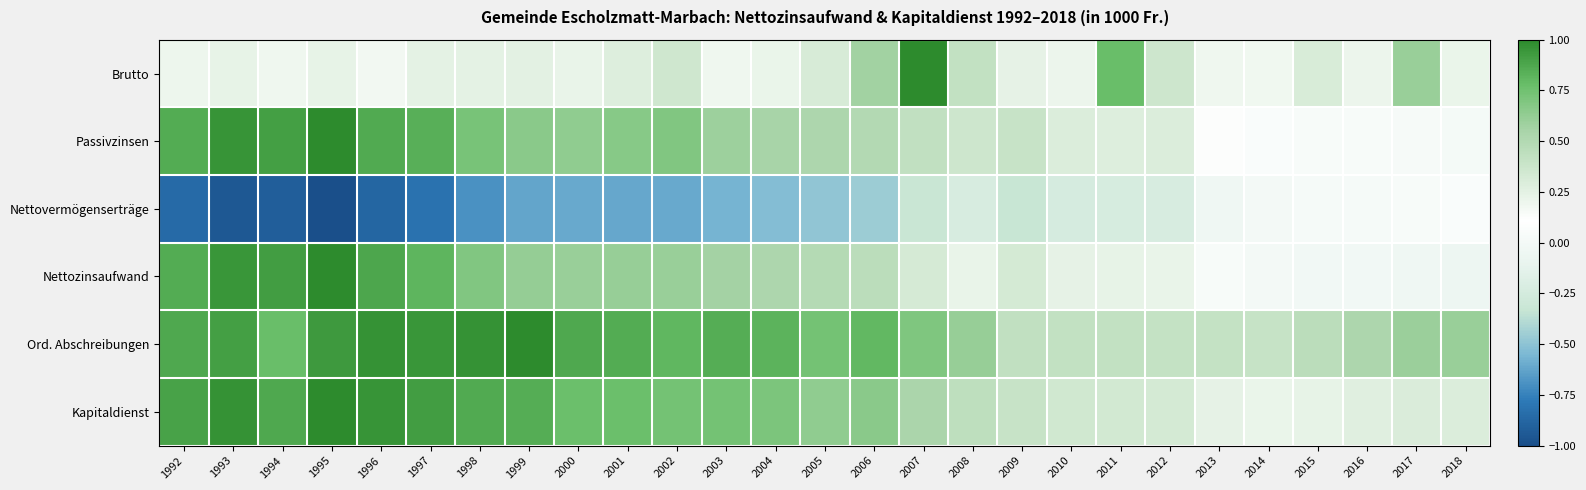

List the series in order of their peak value, lowest first.

Nettovermögenserträge, Brutto, Passivzinsen, Nettozinsaufwand, Ord. Abschreibungen, Kapitaldienst